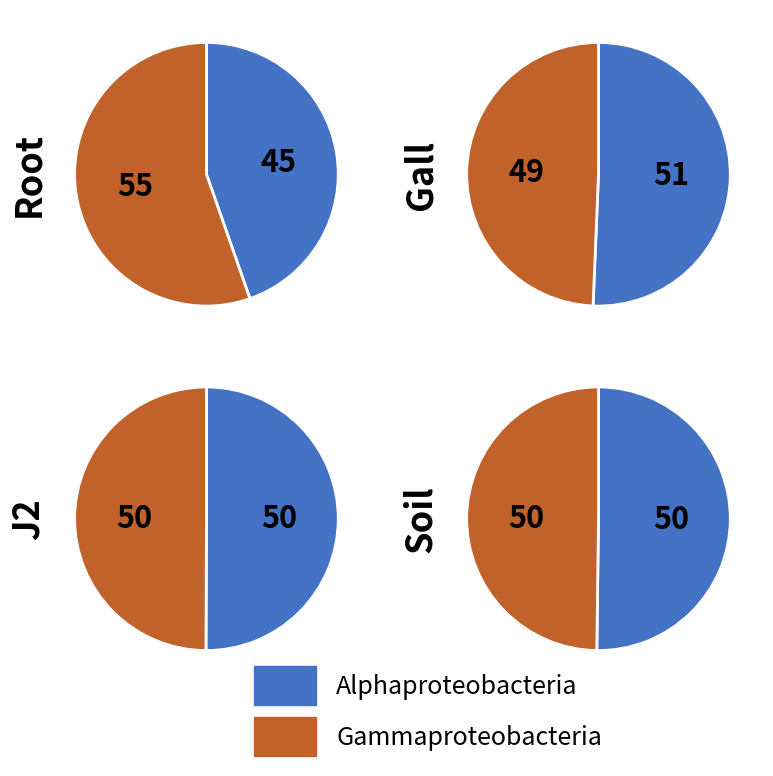

The pct95 slice represents 4% of the pie. True or false?

False